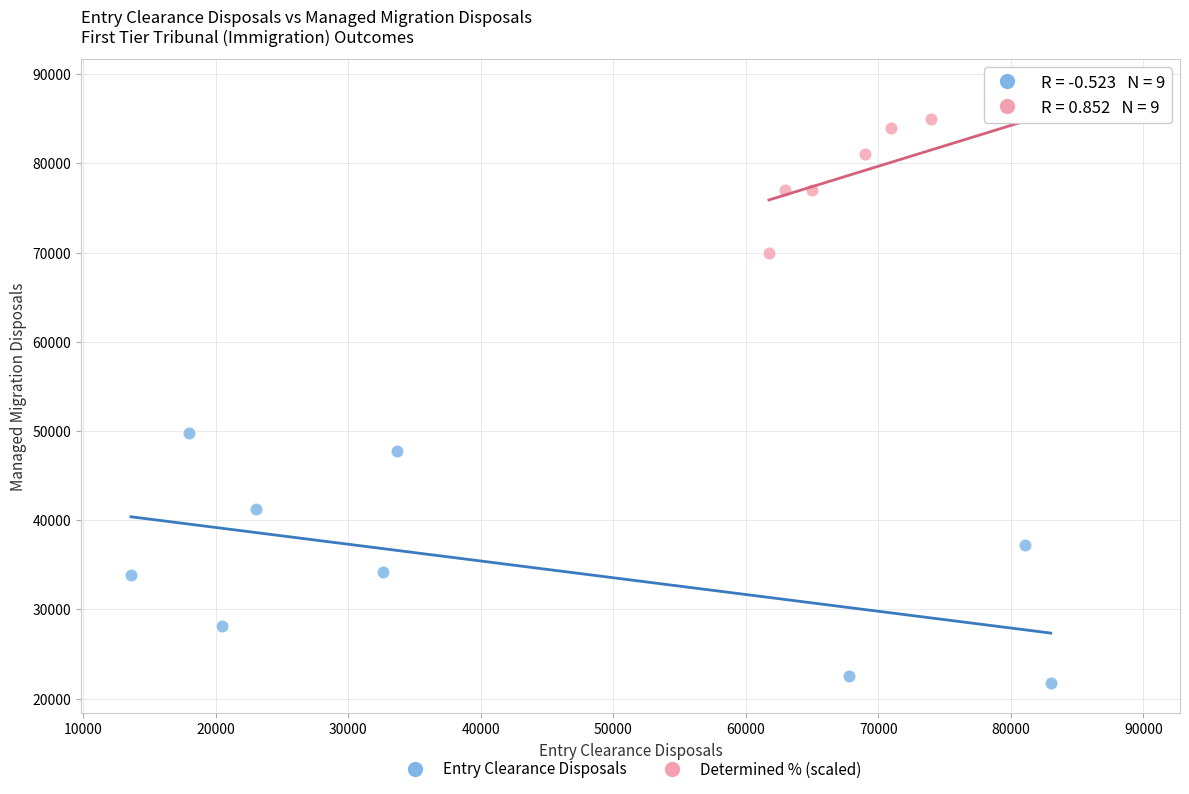

Which series contains the highest Y value?

Determined % (scaled)